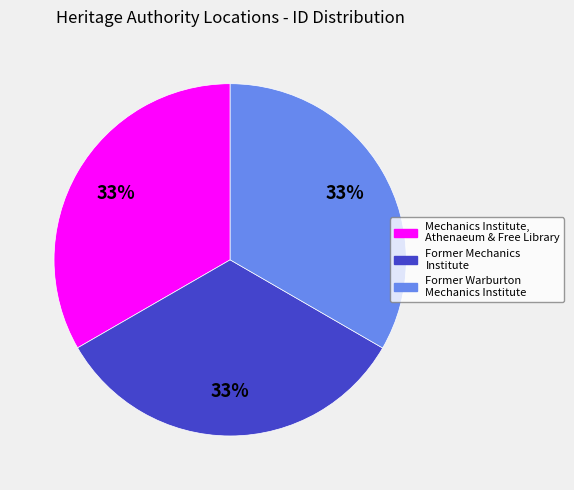

Is there any slice that represents more than half of the pie?

No